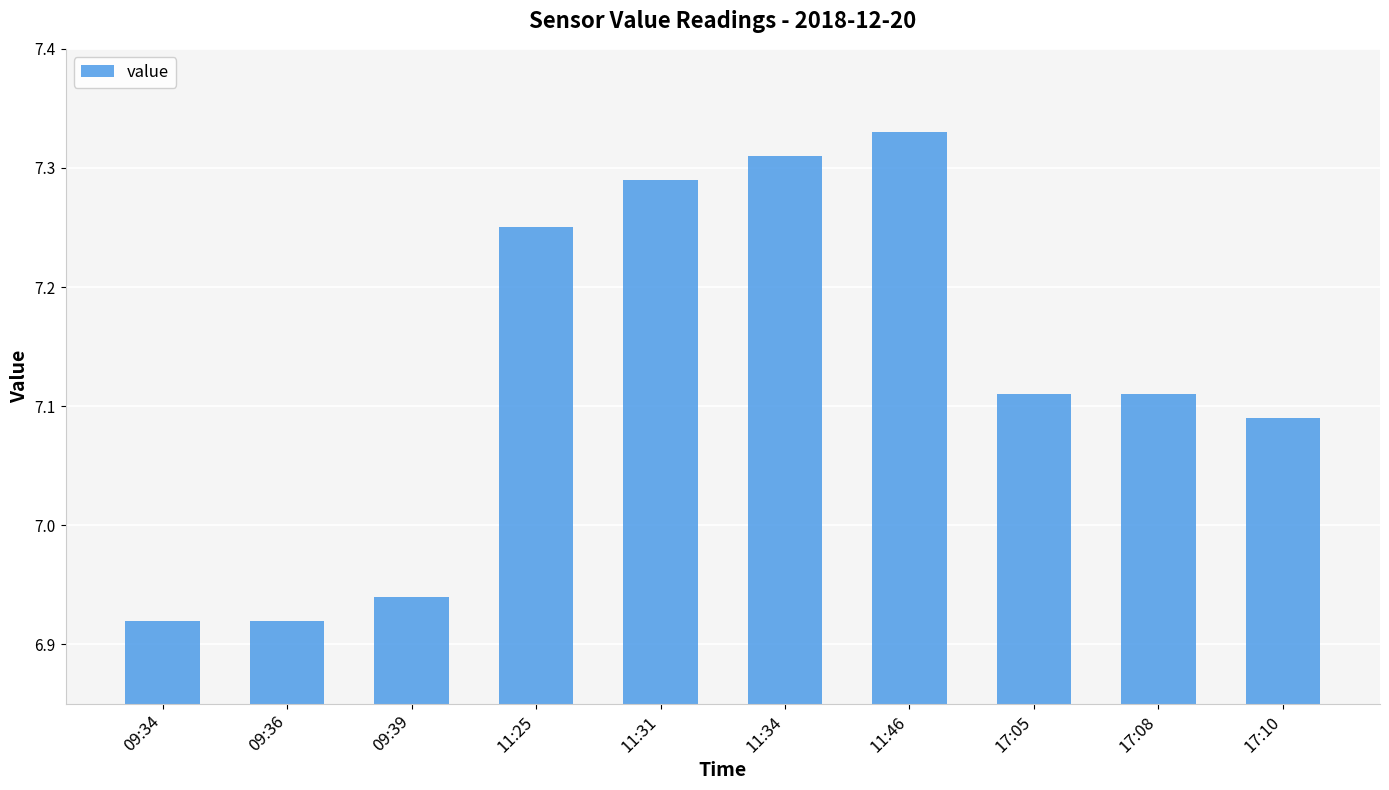

Which category has the highest value across all series?

11:46